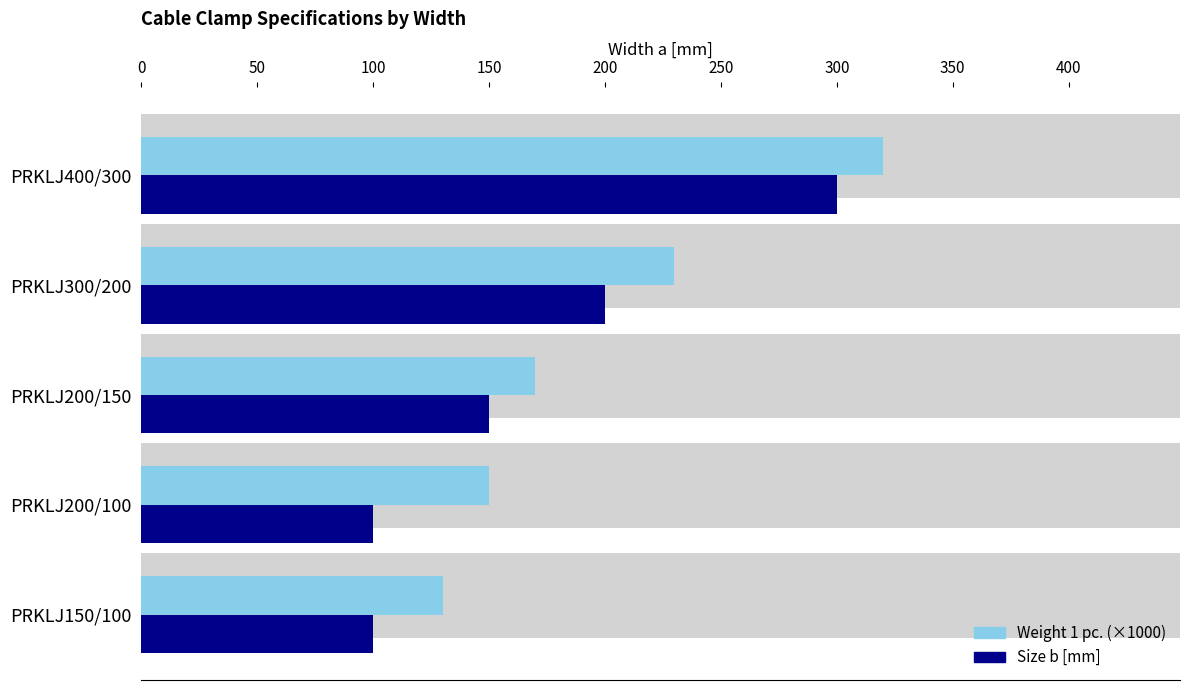

How many Size b [mm] values are between 100 and 200?

4